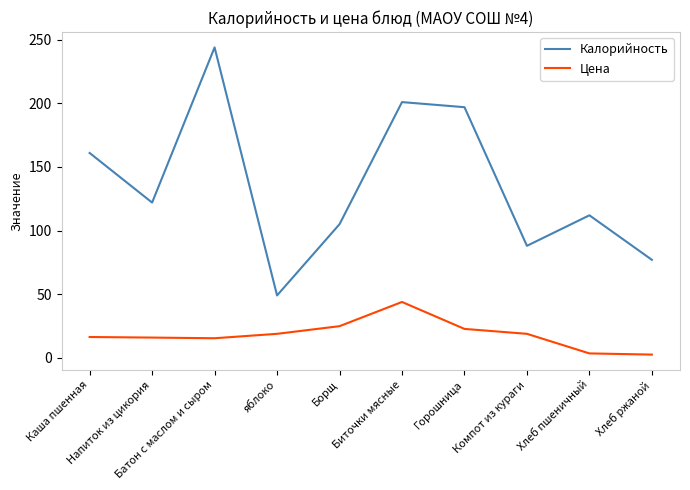

True or false: Цена and Калорийность cross at least once.

False